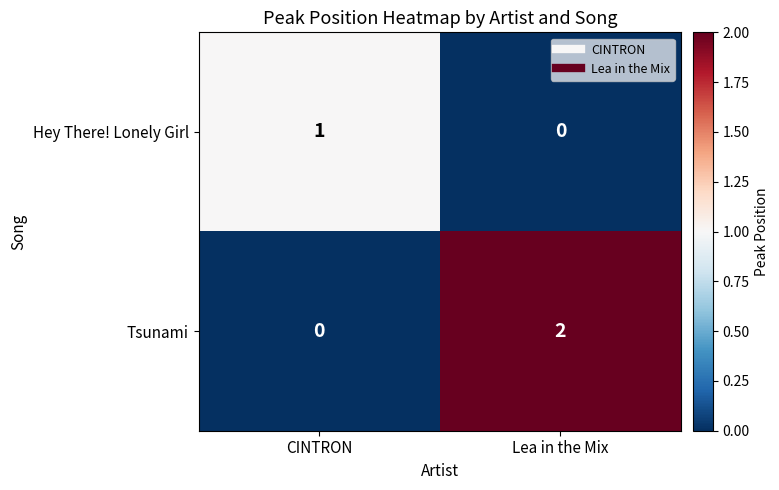

Between CINTRON and Lea in the Mix, which series saw the biggest shift?

Tsunami